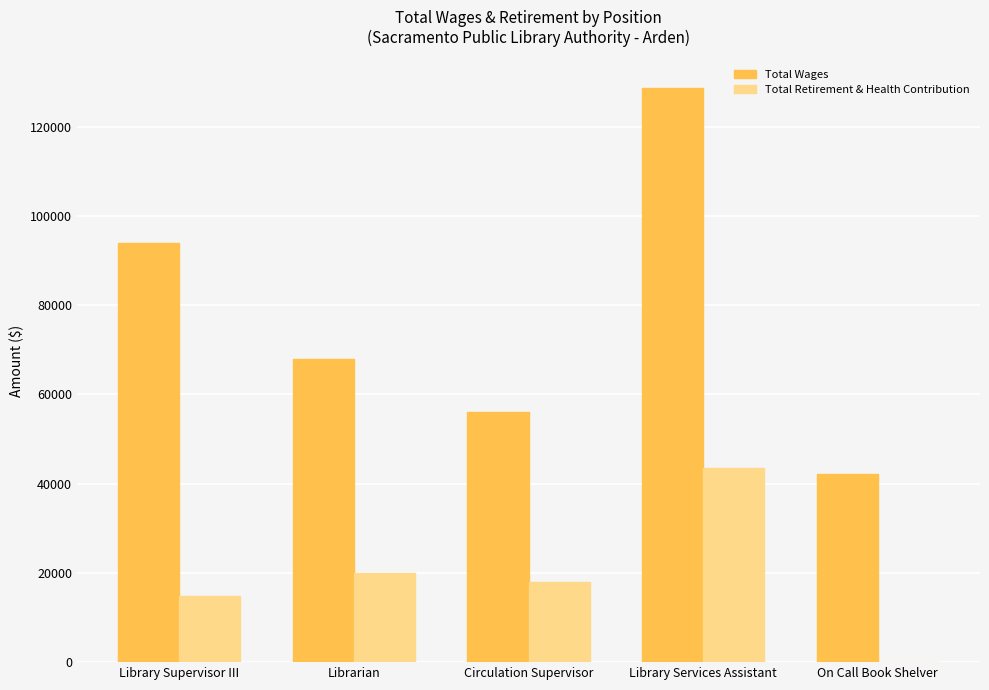

Read the Total Wages value at Circulation Supervisor.

55964